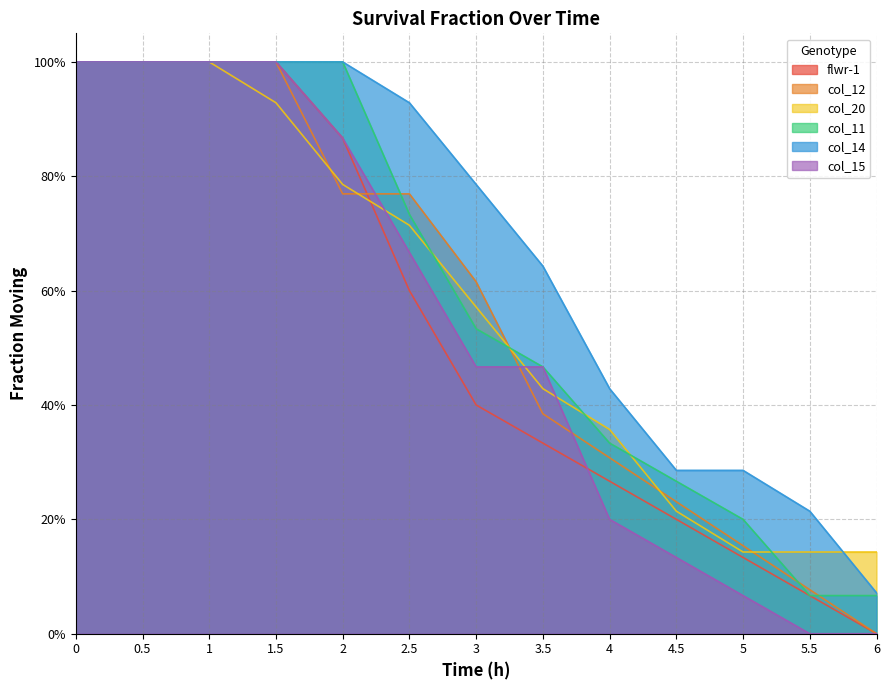

What are all the series names shown in the legend?

flwr-1, col_12, col_20, col_11, col_14, col_15